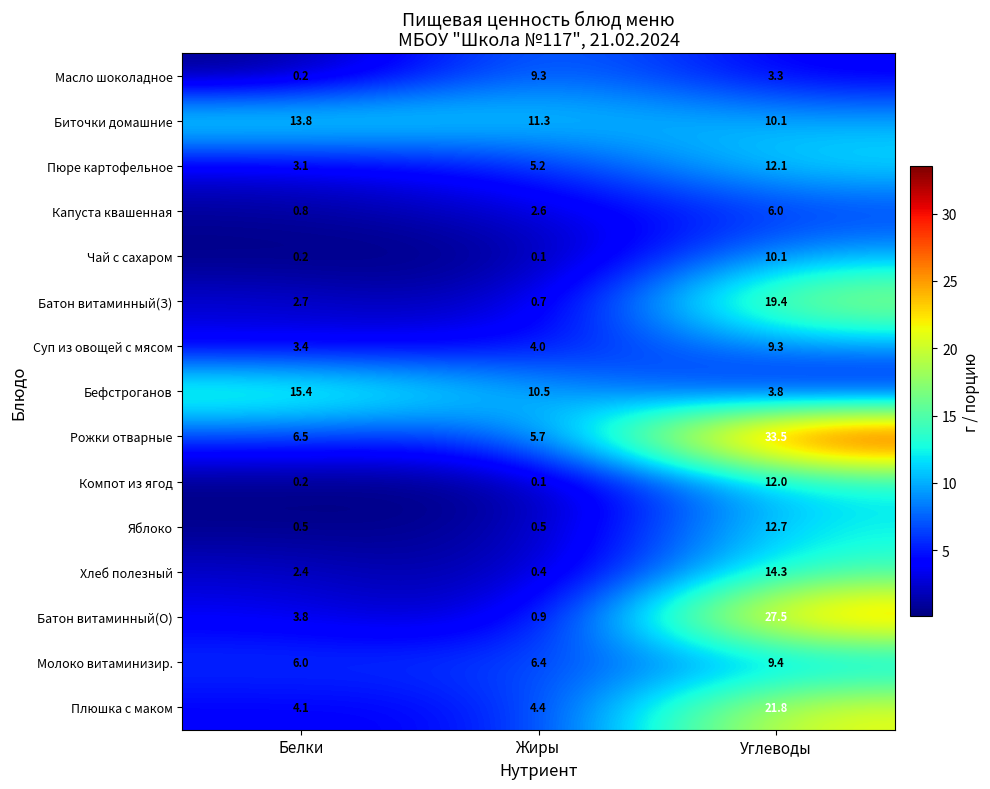

How many categories are shown in the chart?

3